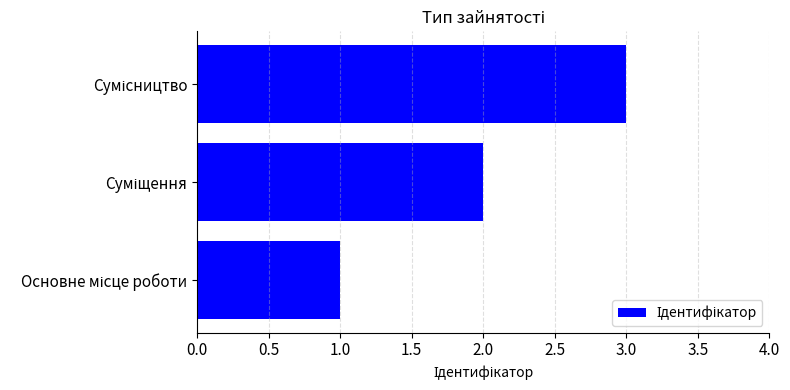

How many distinct data groups are displayed?

1